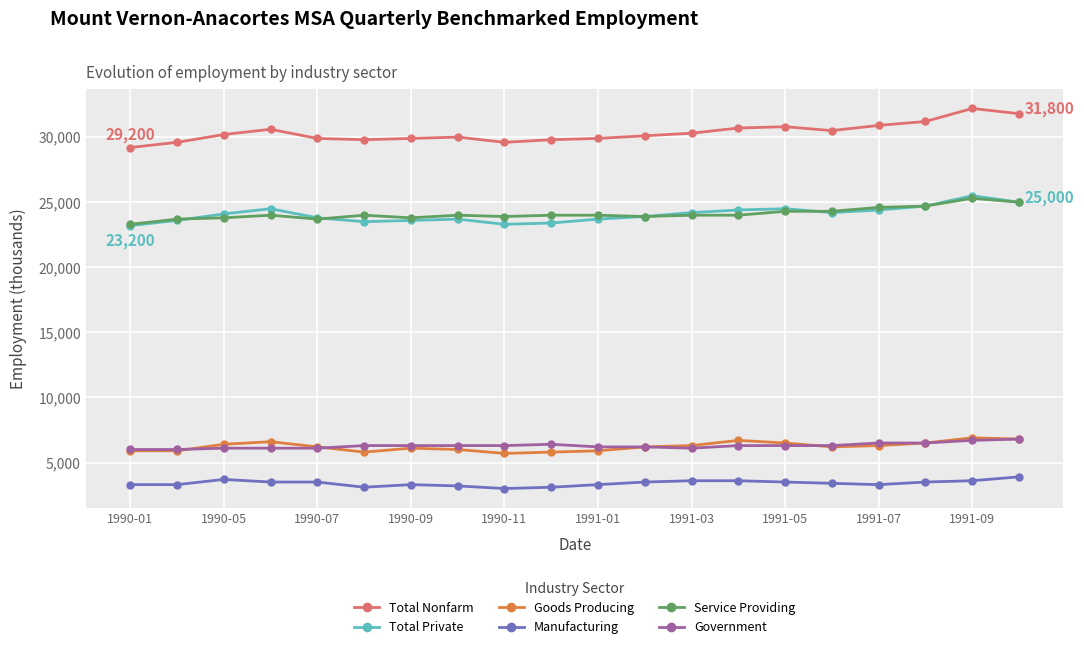

Does the chart display data point markers on the line(s)?

Yes